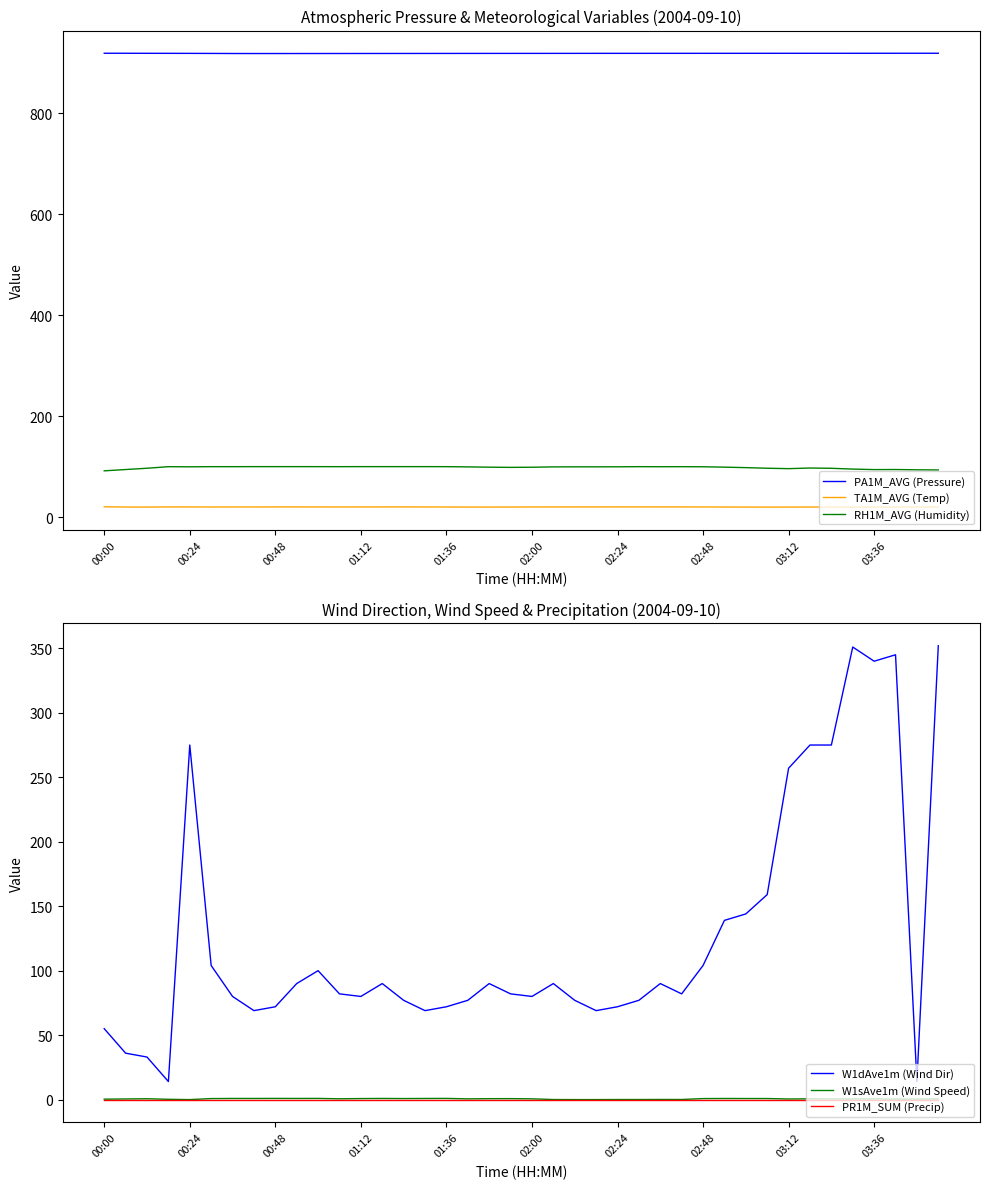

What is the lowest value of the TA1M_AVG (Temp) series?

19.9